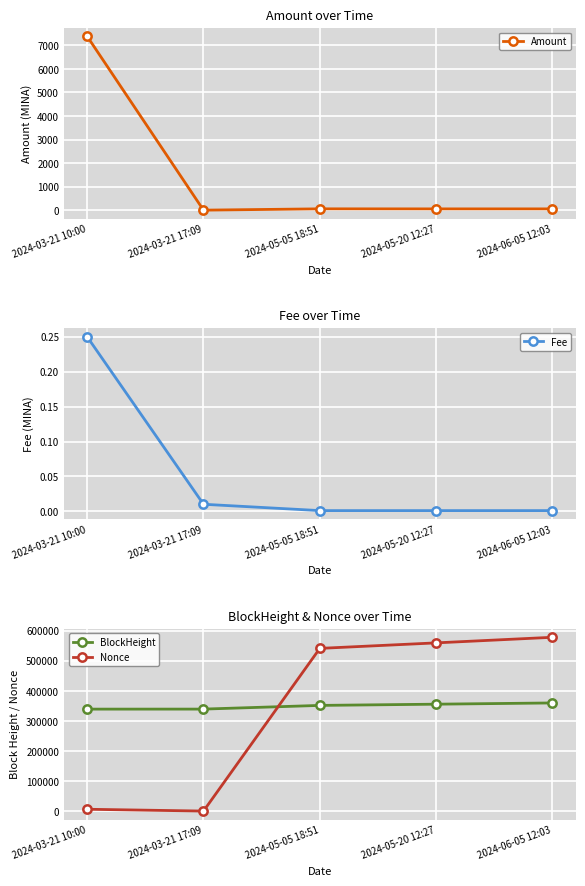

What is the difference between the Nonce values at 2024-05-20 12:27 and 2024-06-05 12:03?

18607